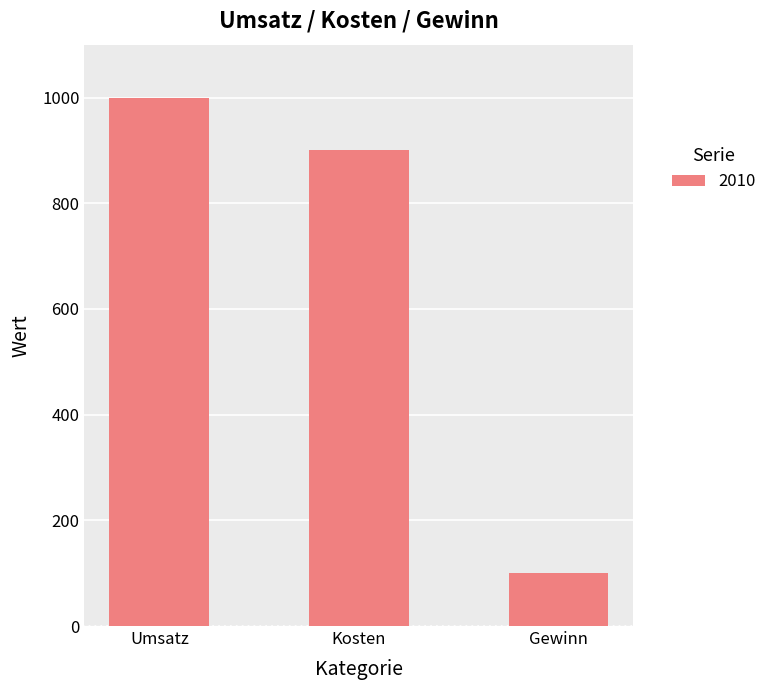

How many values are between 100 and 1000?

3